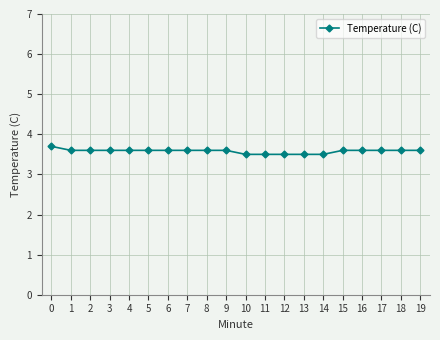

What is the sum of all values?

71.6